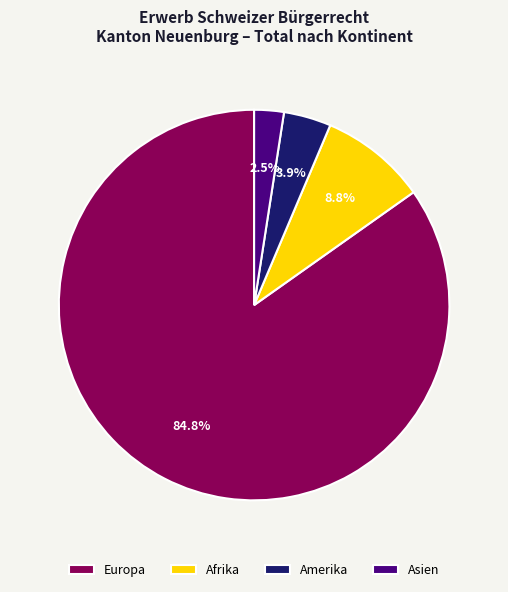

Which has a higher value, Amerika or Asien?

Amerika